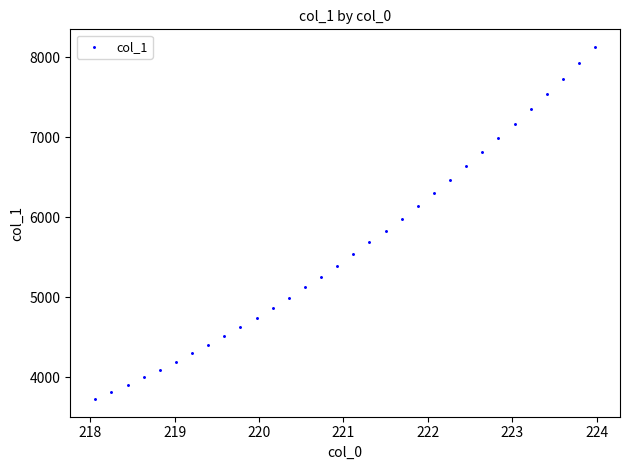

What is the range of Y values (max minus min)?

4402.9